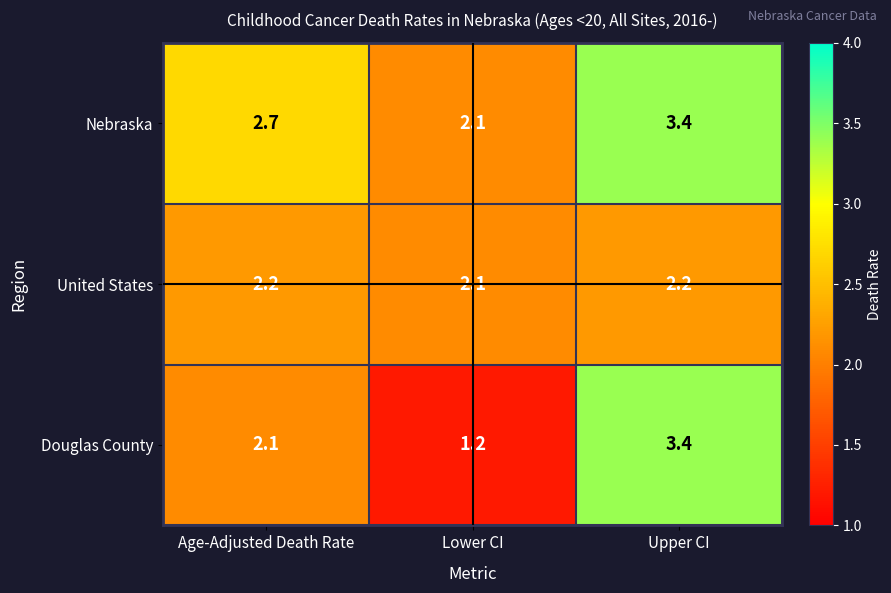

What is the average value of the Nebraska series?

2.7